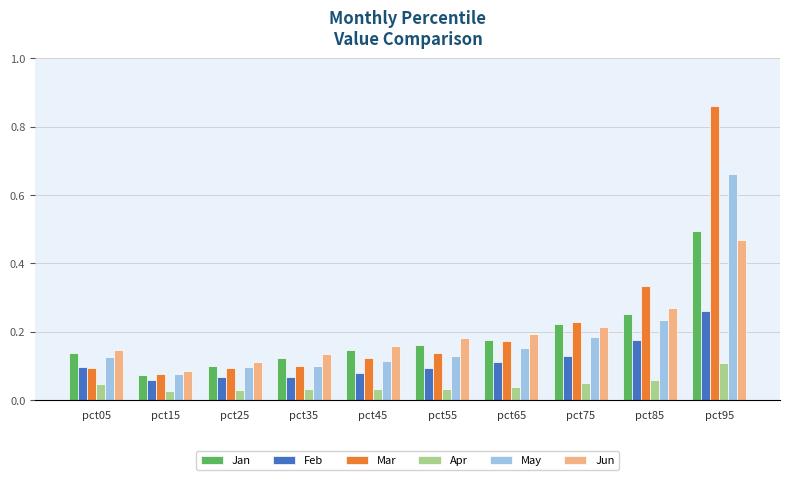

What is the sum of all Feb values?

1.1